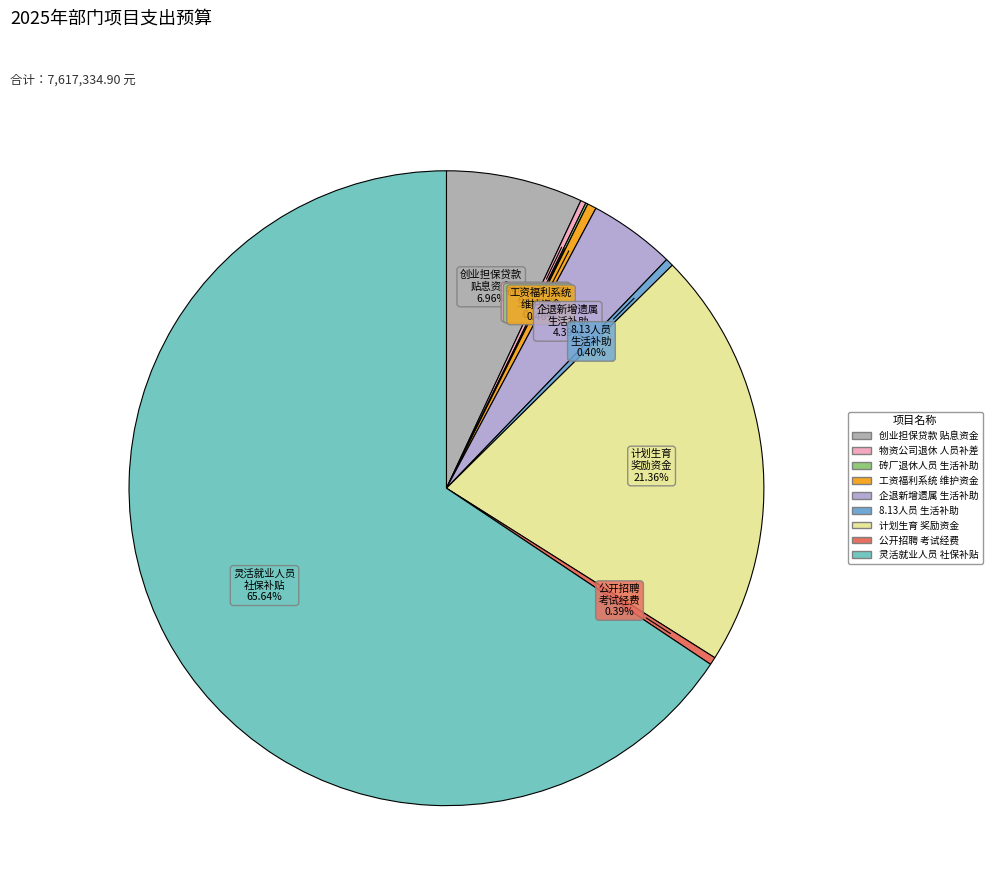

Which slice is the smallest?

大姚县砖厂退休人员生活补助资金